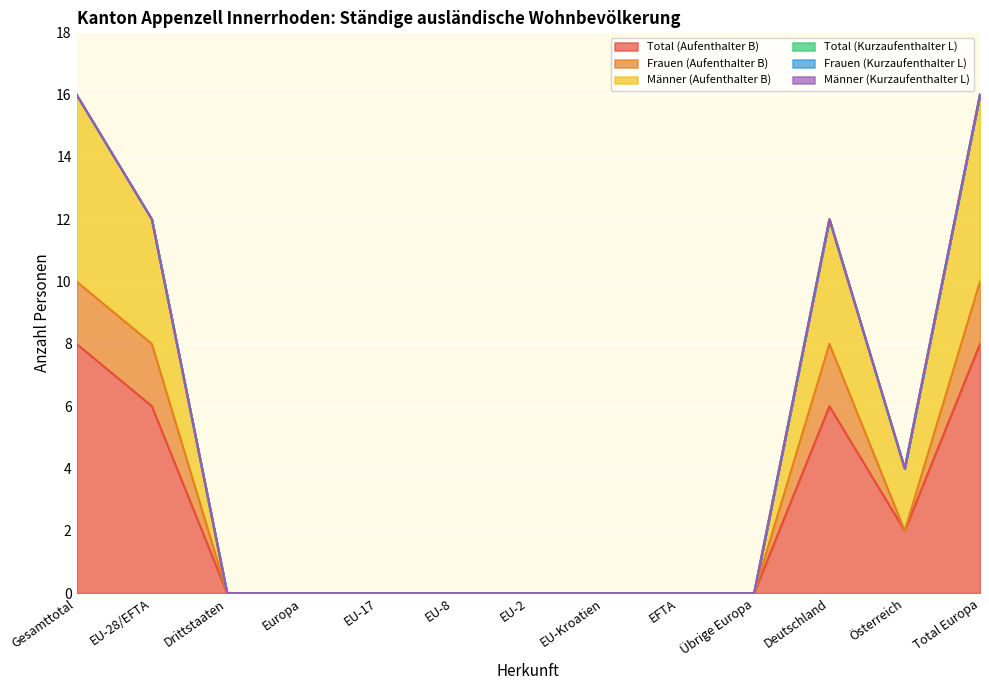

Which series has the largest total across all categories?

Männer (Aufenthalter B)